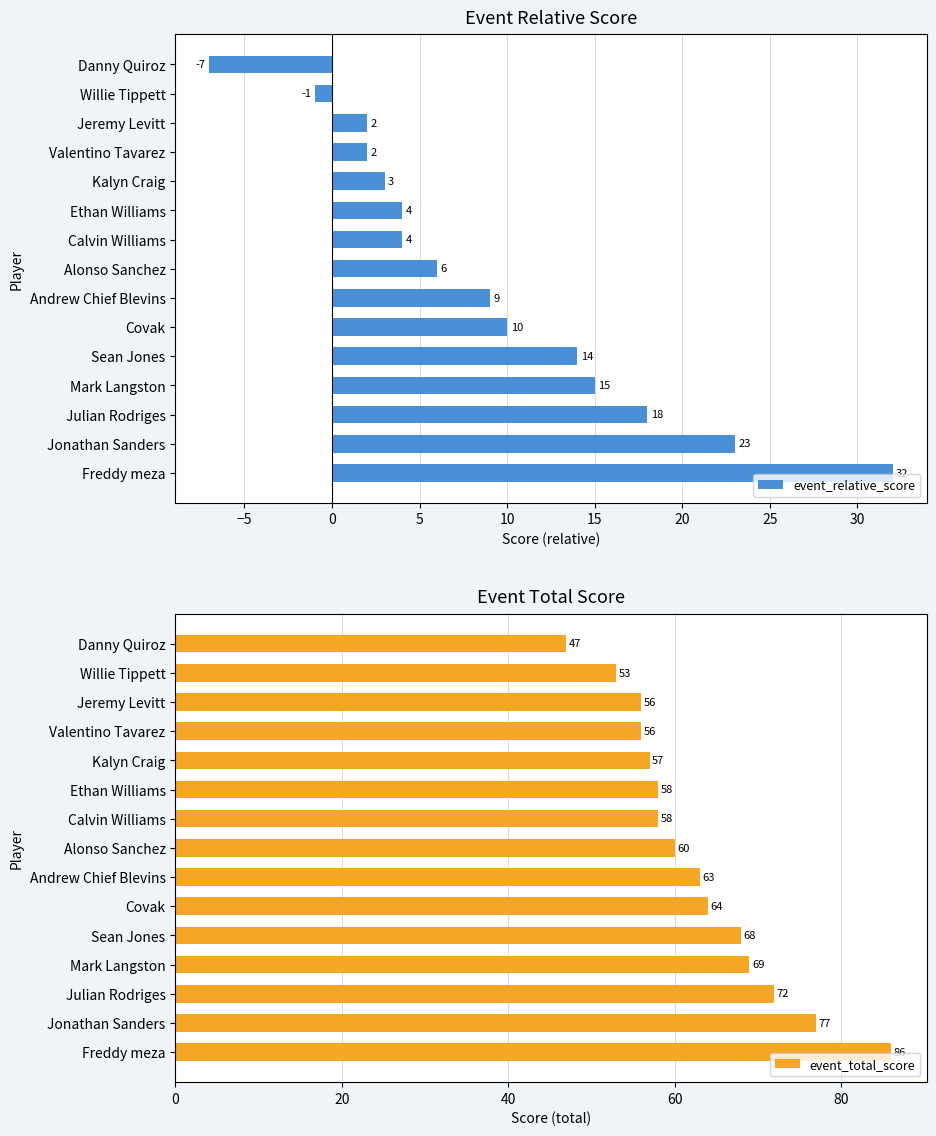

At which label does event_relative_score reach its peak?

Freddy meza